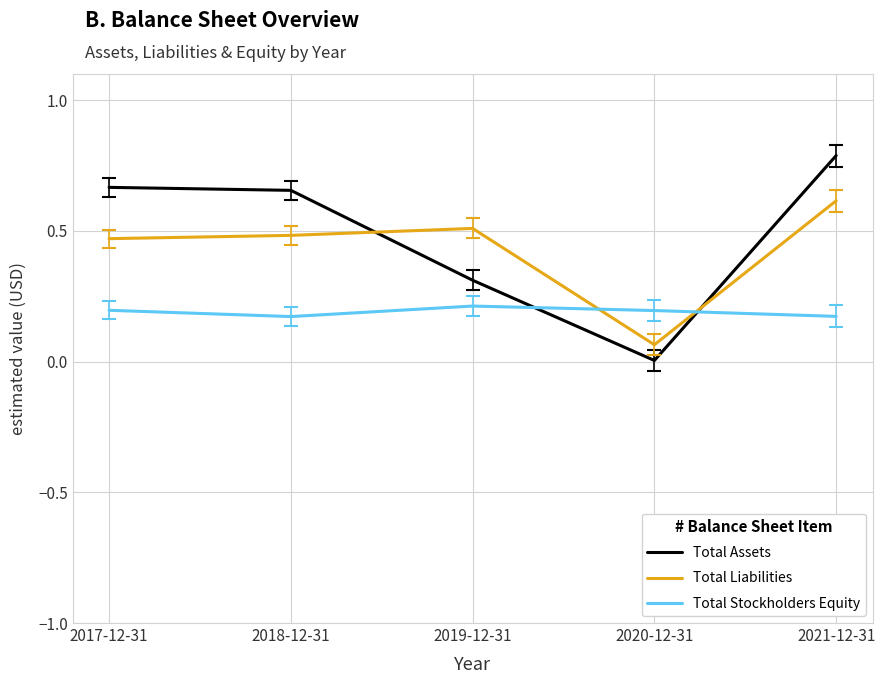

What is the difference between the maximum and minimum values in the Total Assets series?

0.8